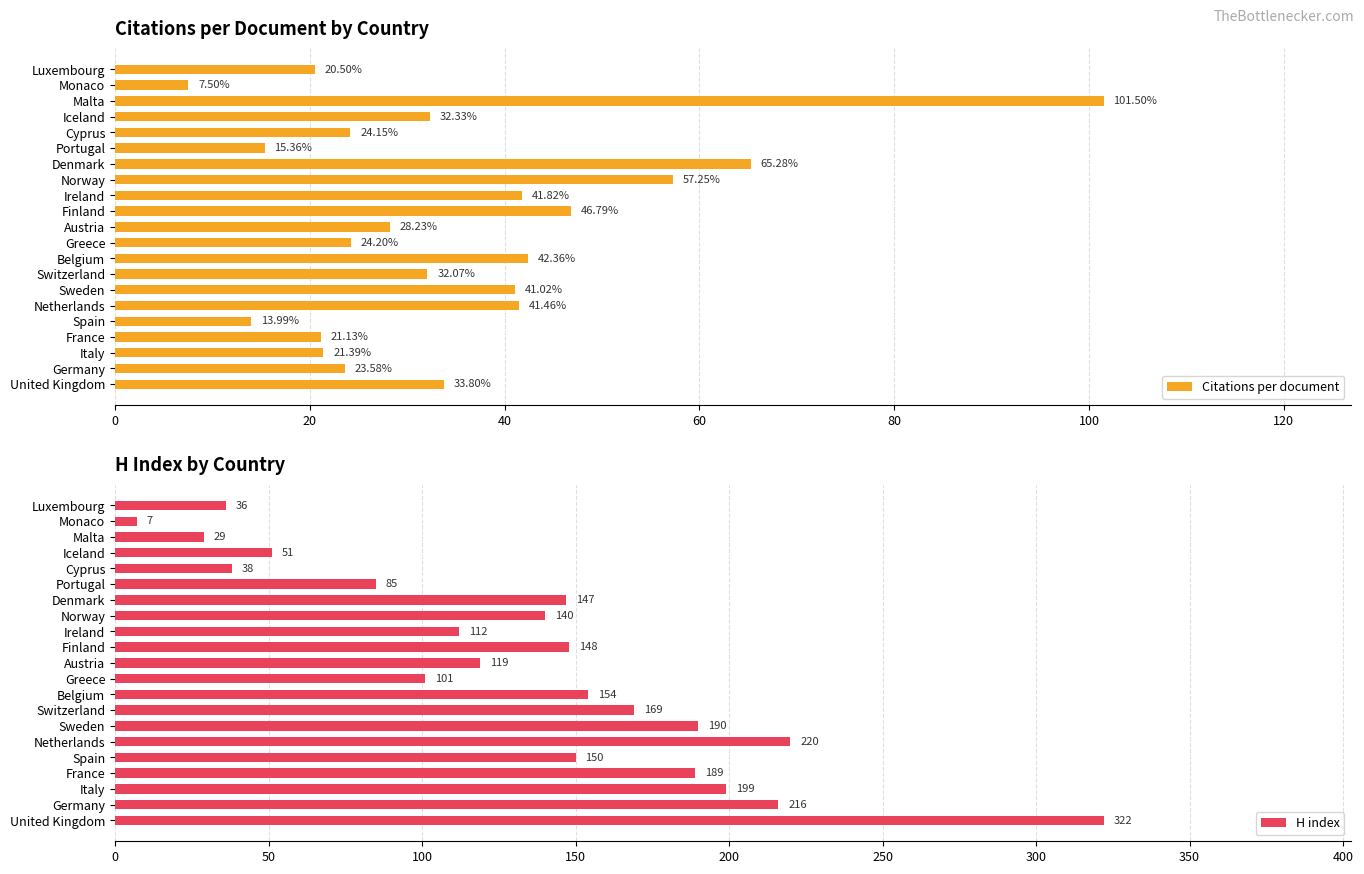

Does the chart contain any negative values?

No